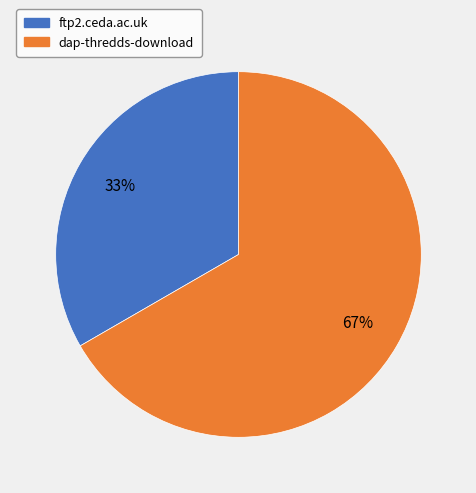

Which slice is the smallest?

ftp2.ceda.ac.uk